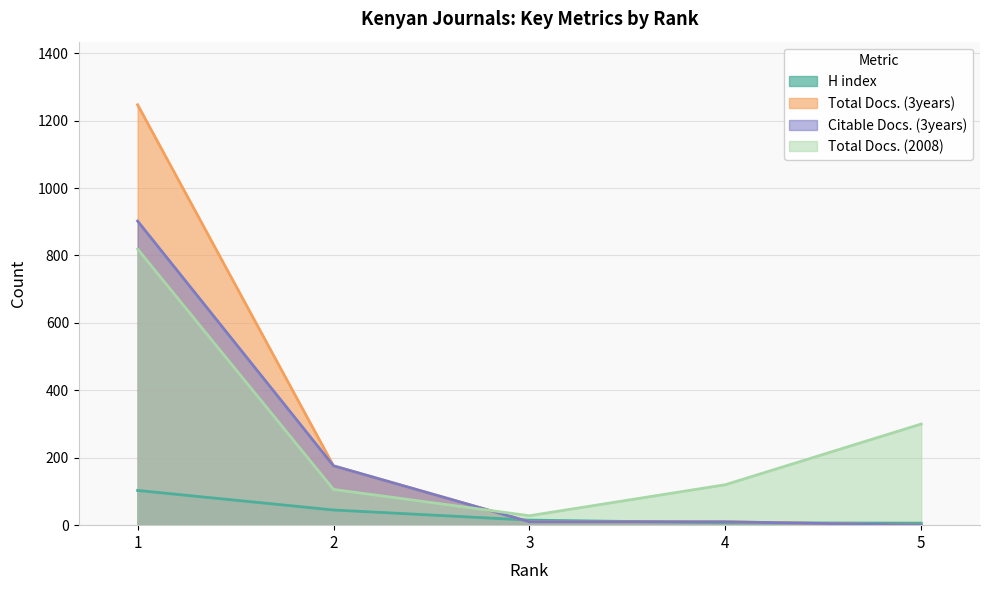

True or false: H index has a value of 7 at 4.

True